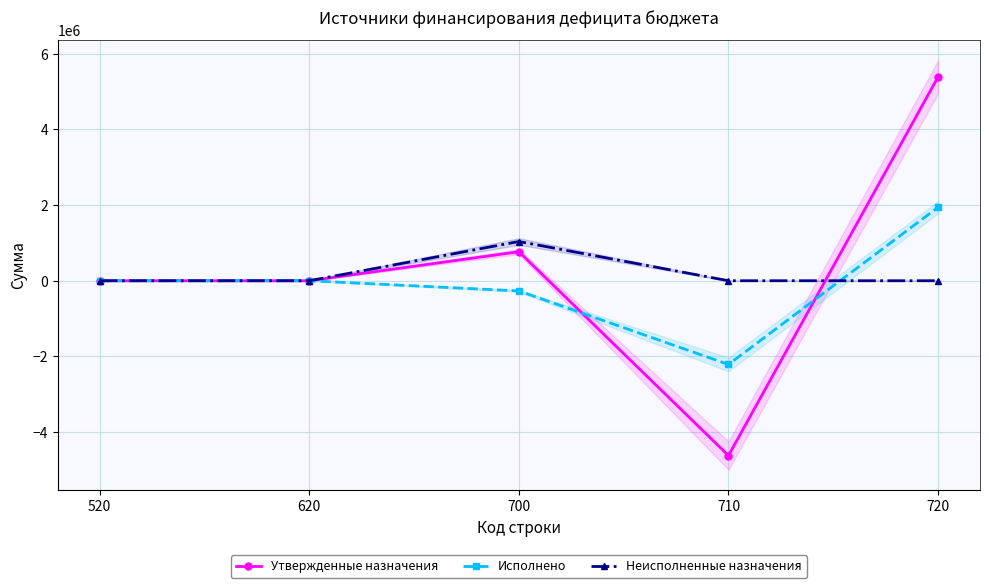

What is the difference between the Неисполненные назначения values at 700 and 710?

1036637.2